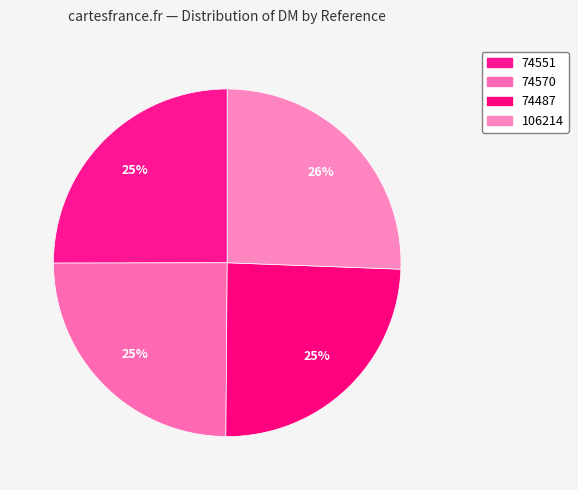

Count the number of slices in the pie.

4